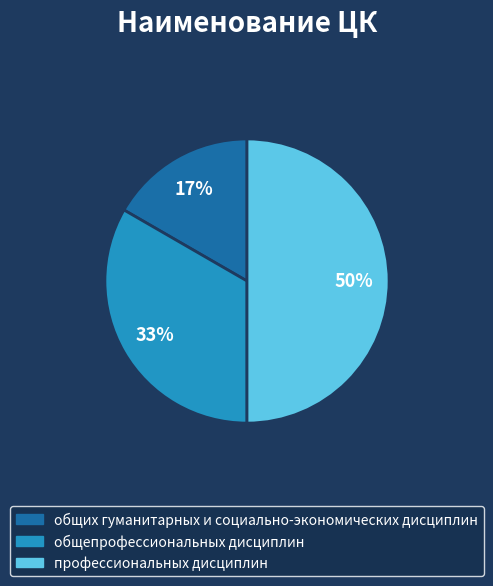

Which category has the biggest portion of the pie?

профессиональных дисциплин